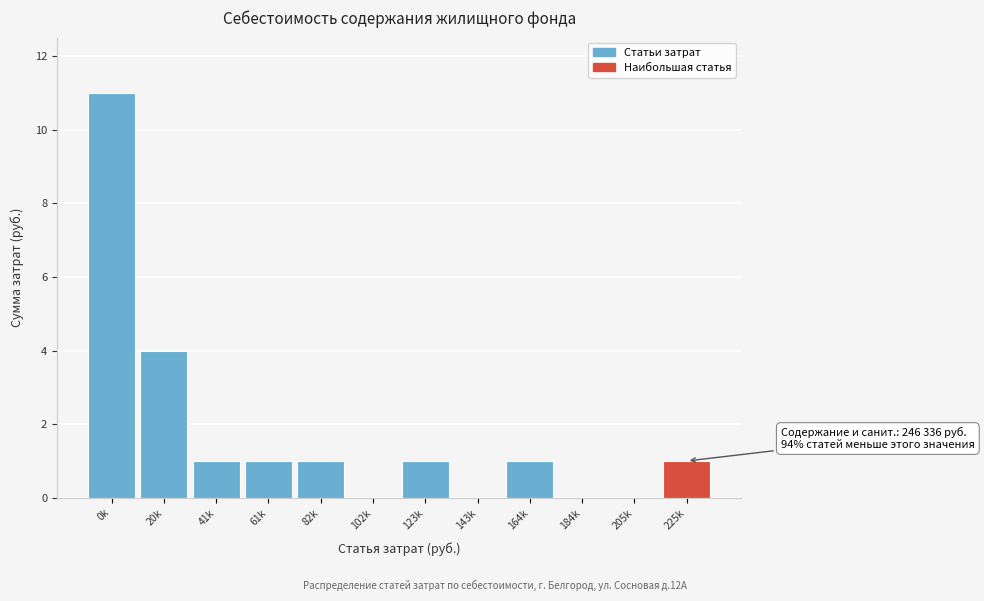

Reading left to right, list all the values displayed in this chart.

0k=11	20k=4	41k=1	61k=1	82k=1	102k=0	123k=1	143k=0	164k=1	184k=0	205k=0	225k=1